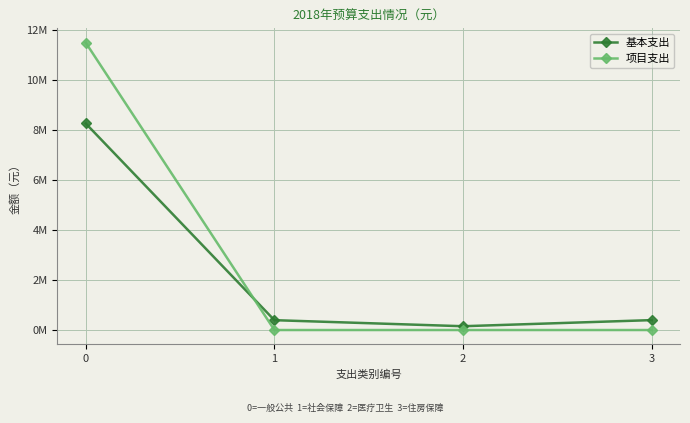

What are all the series names shown in the legend?

基本支出, 项目支出